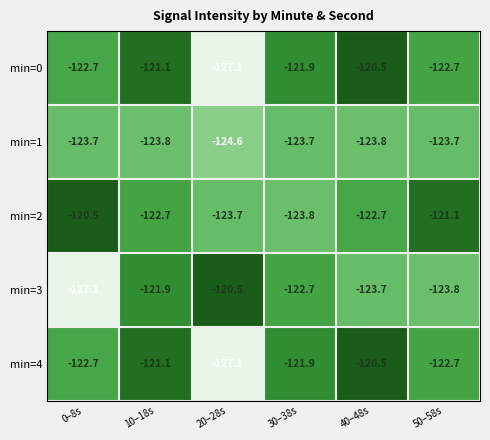

Reading left to right, list all the values displayed in this chart.

min=0: 0–8s=-122.7	10–18s=-121.1	20–28s=-127.1	30–38s=-121.9	40–48s=-120.5	50–58s=-122.7
min=1: 0–8s=-123.7	10–18s=-123.8	20–28s=-124.6	30–38s=-123.7	40–48s=-123.8	50–58s=-123.7
min=2: 0–8s=-120.5	10–18s=-122.7	20–28s=-123.7	30–38s=-123.8	40–48s=-122.7	50–58s=-121.1
min=3: 0–8s=-127.1	10–18s=-121.9	20–28s=-120.5	30–38s=-122.7	40–48s=-123.7	50–58s=-123.8
min=4: 0–8s=-122.7	10–18s=-121.1	20–28s=-127.1	30–38s=-121.9	40–48s=-120.5	50–58s=-122.7